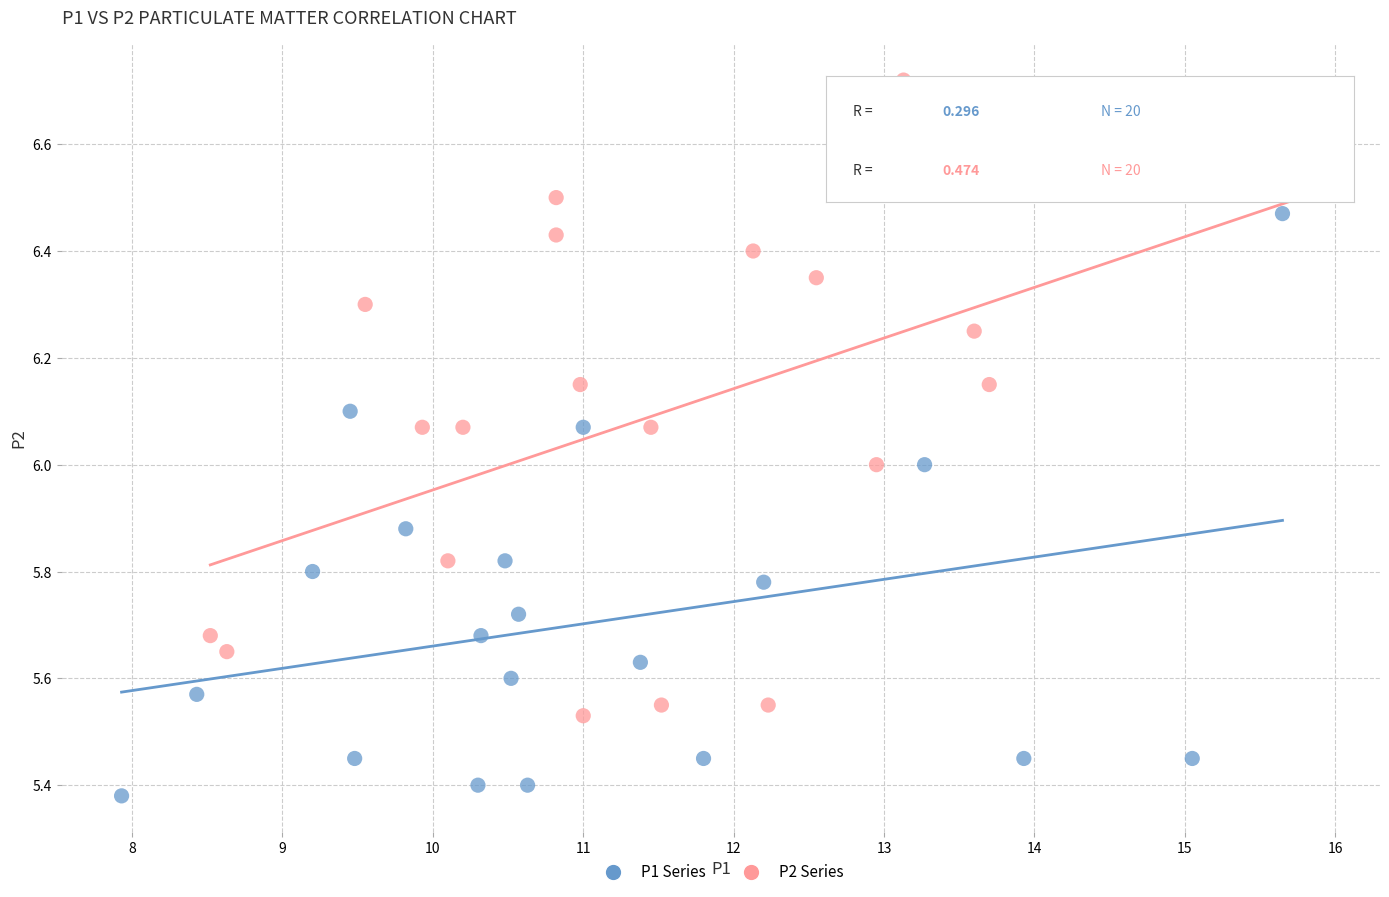

Which series has the largest Y range (max minus min)?

P2 Series